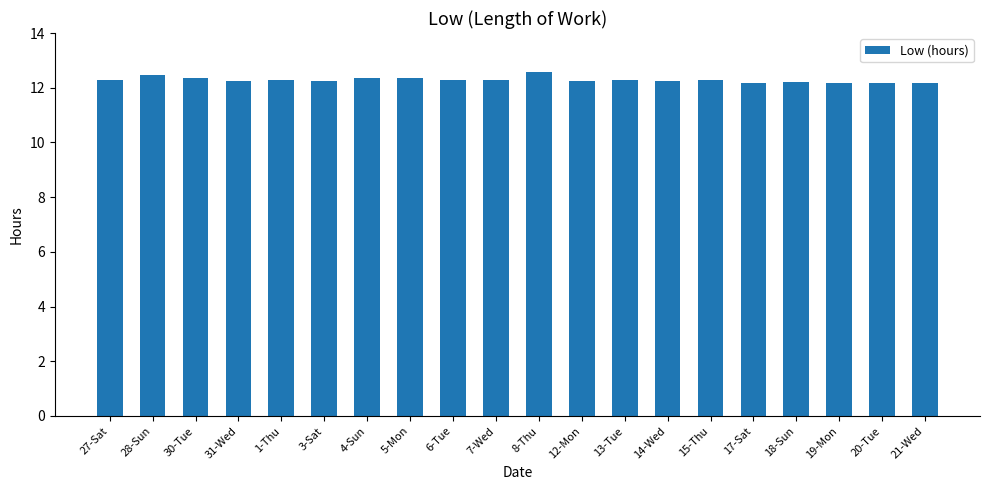

What is the sum of the values at 7-Wed and 5-Mon?

24.6